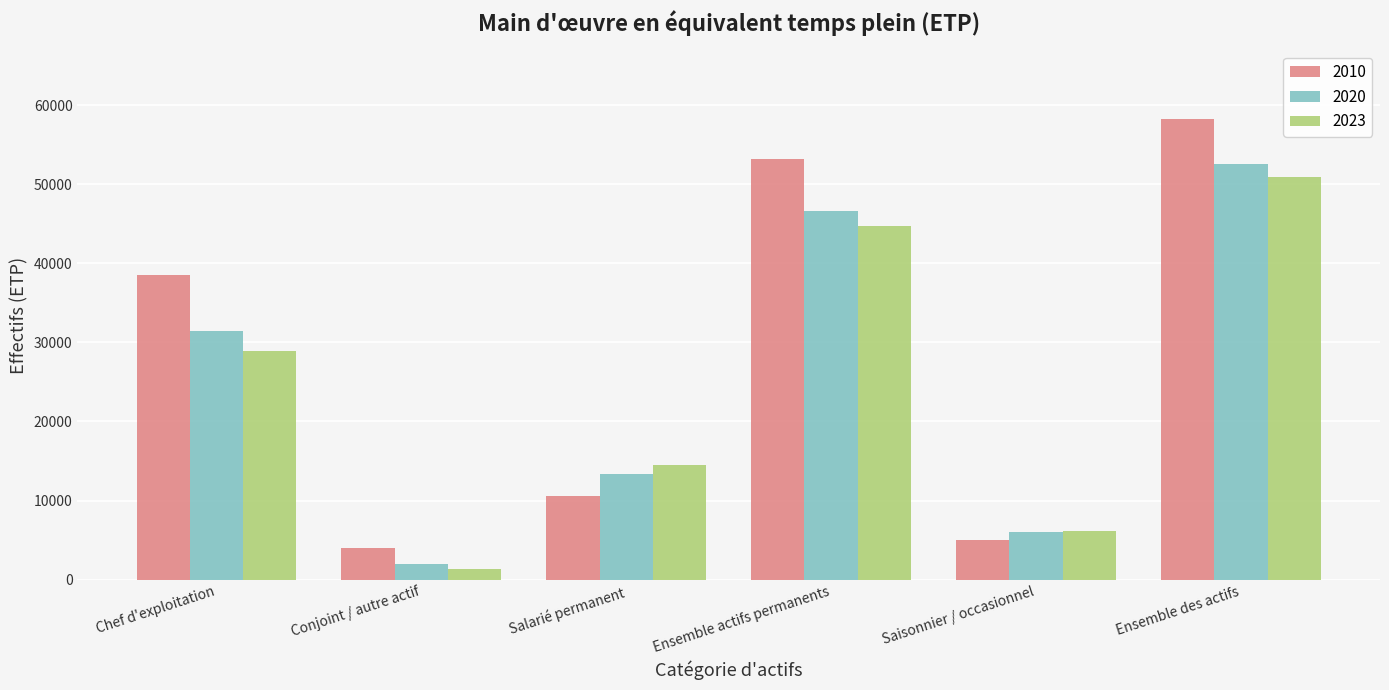

At which label does 2023 reach its minimum?

Conjoint / autre actif